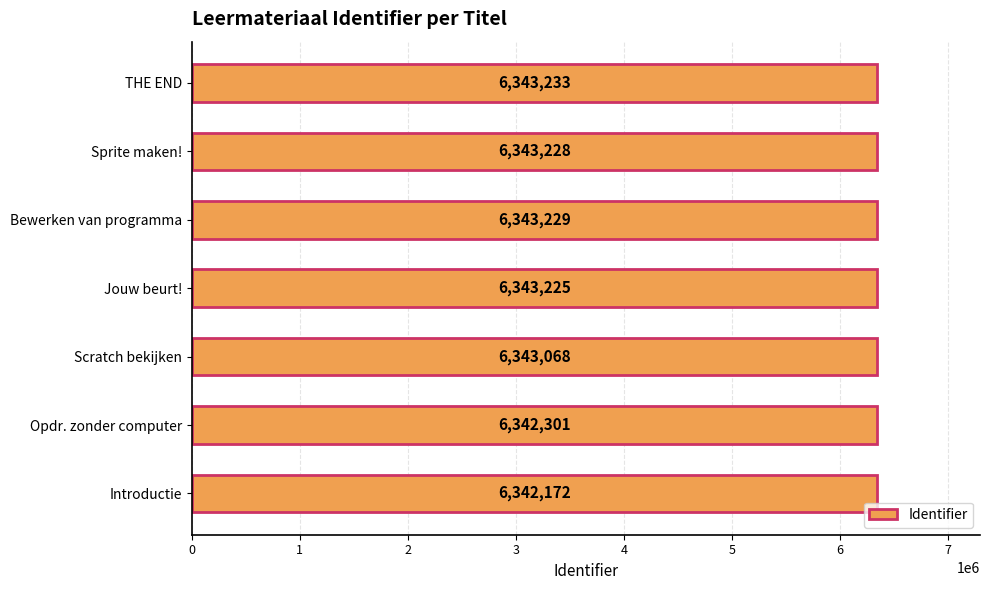

What is the sum of all values?

44400456